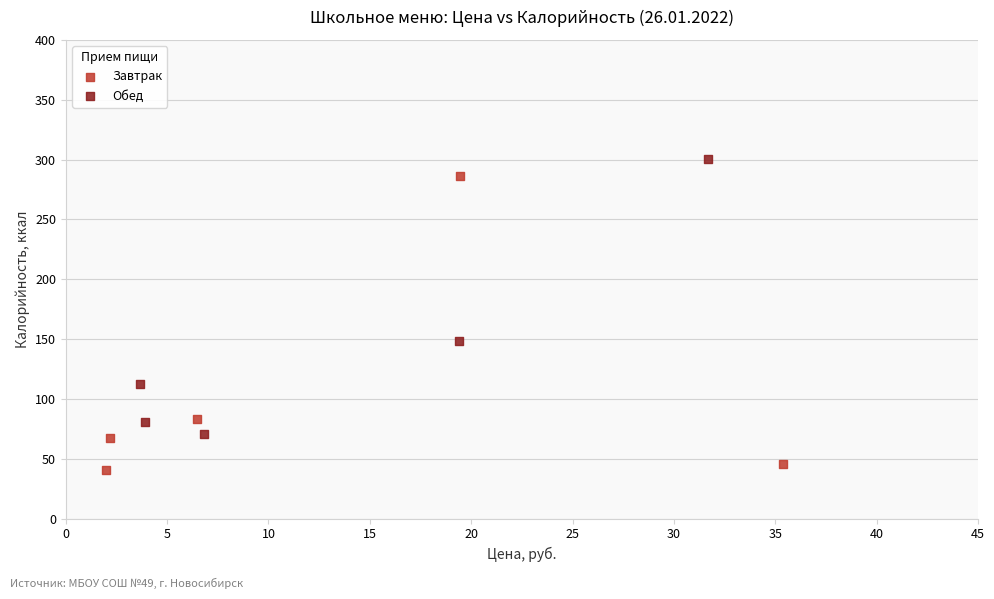

Which series contains the lowest Y value?

Завтрак